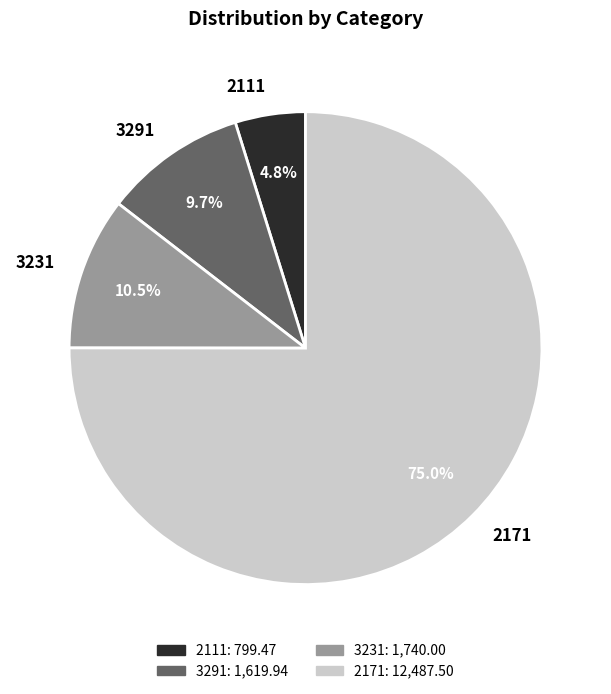

Which has a higher value, 3291 or 2171?

2171